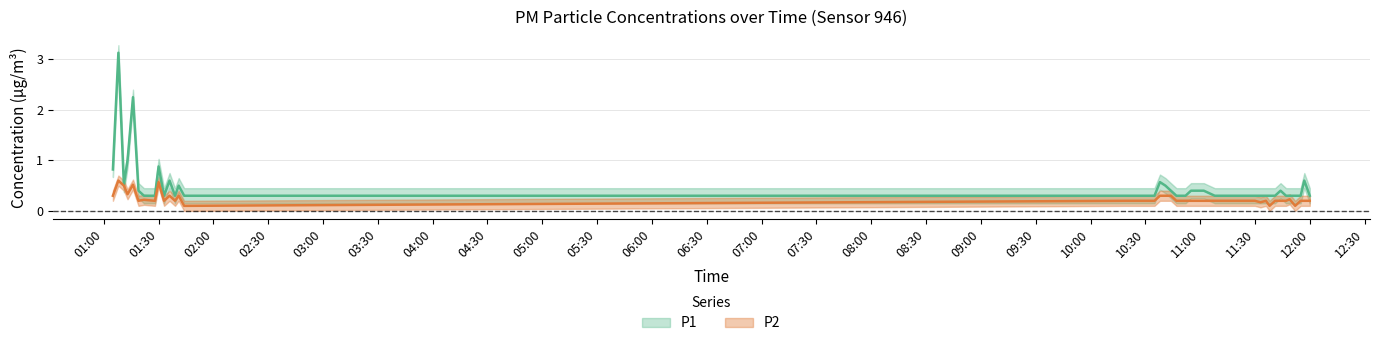

Which series has the largest total across all categories?

P1